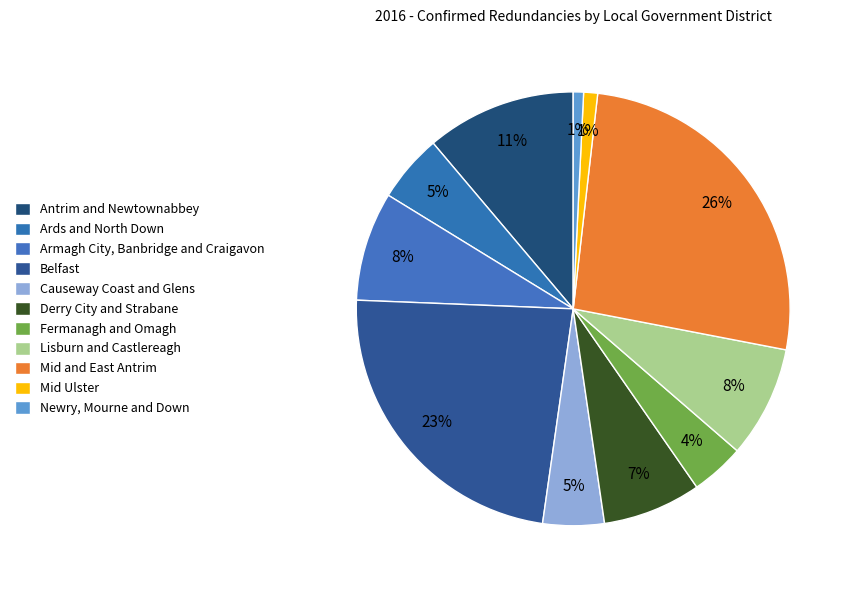

True or false: Mid and East Antrim accounts for 26% of the total.

True